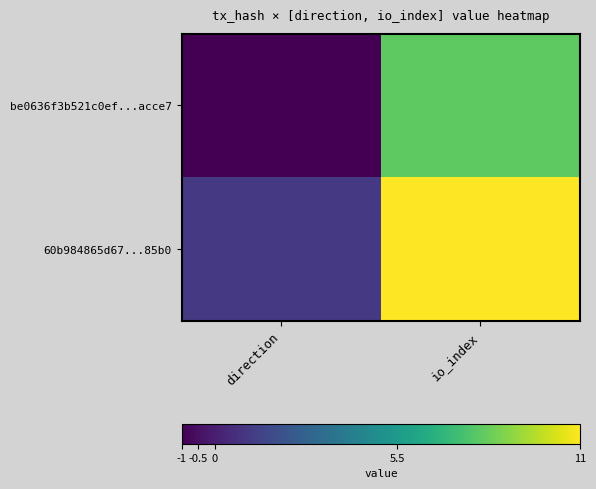

List the series in order of their overall mean, highest first.

60b984865d67...85b0, be0636f3b521c0ef...acce7